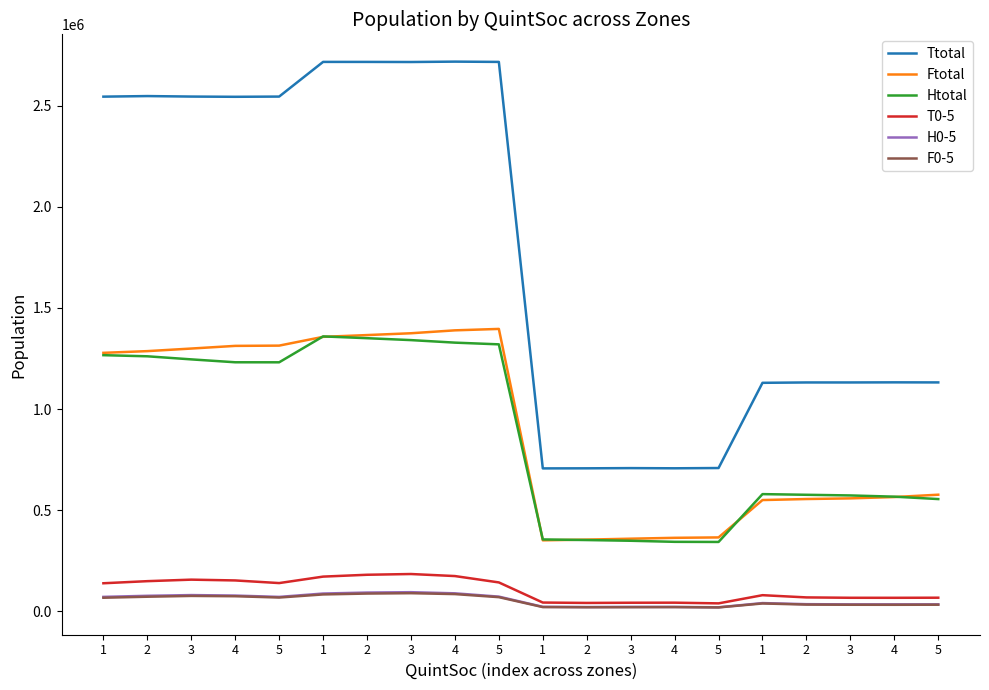

True or false: Htotal and F0-5 cross at least once.

False